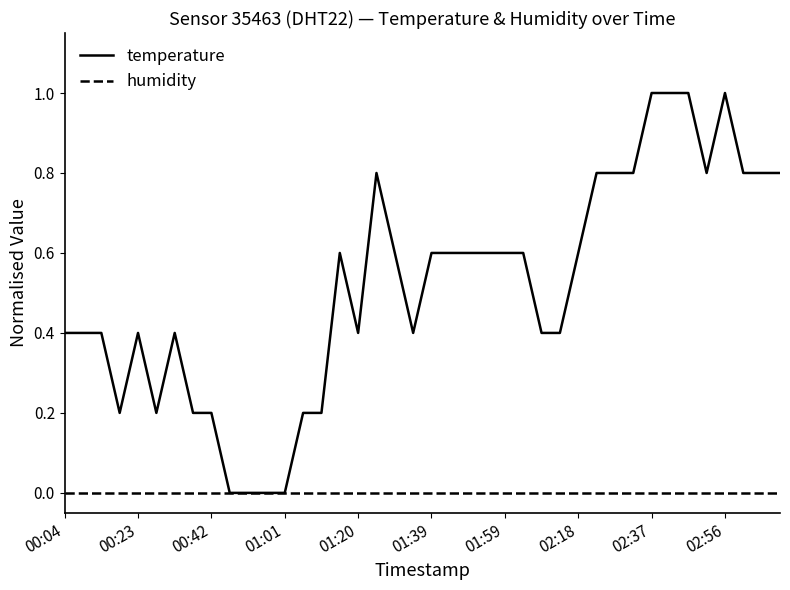

What is the sum of all temperature values?

20.6